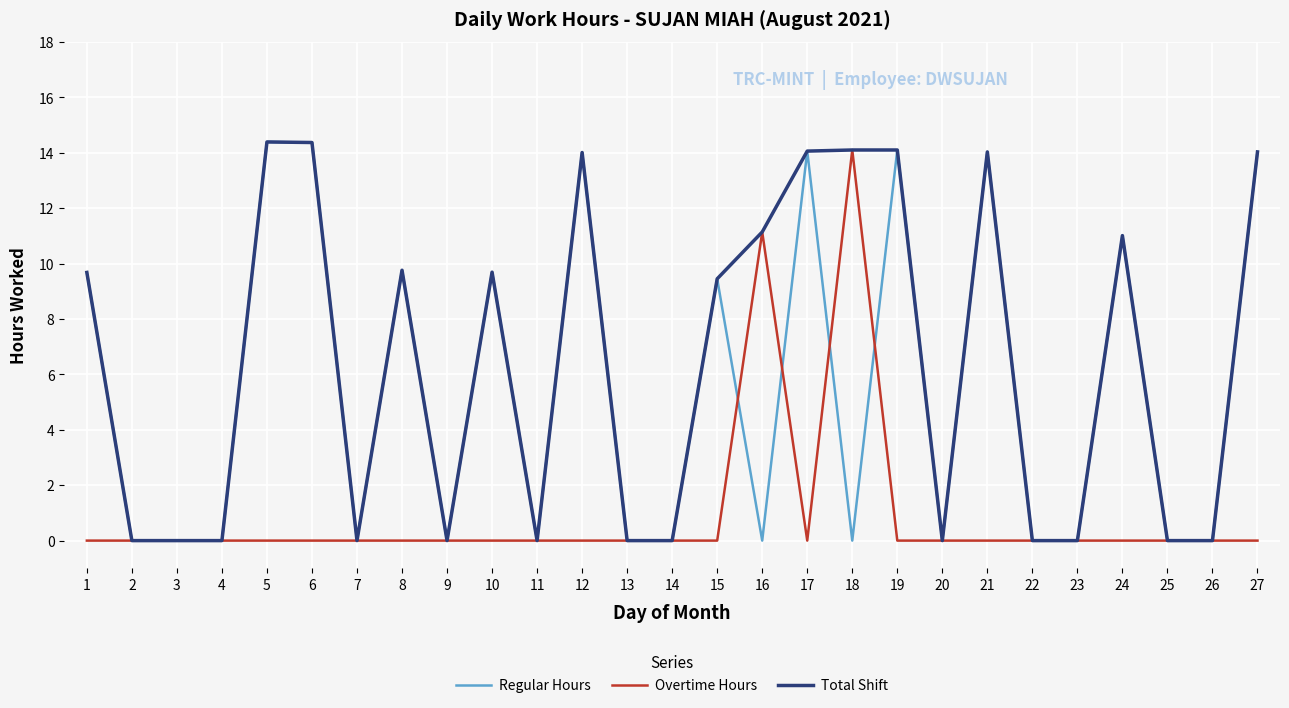

What is the spread (max minus min) of values at 27?

14.0